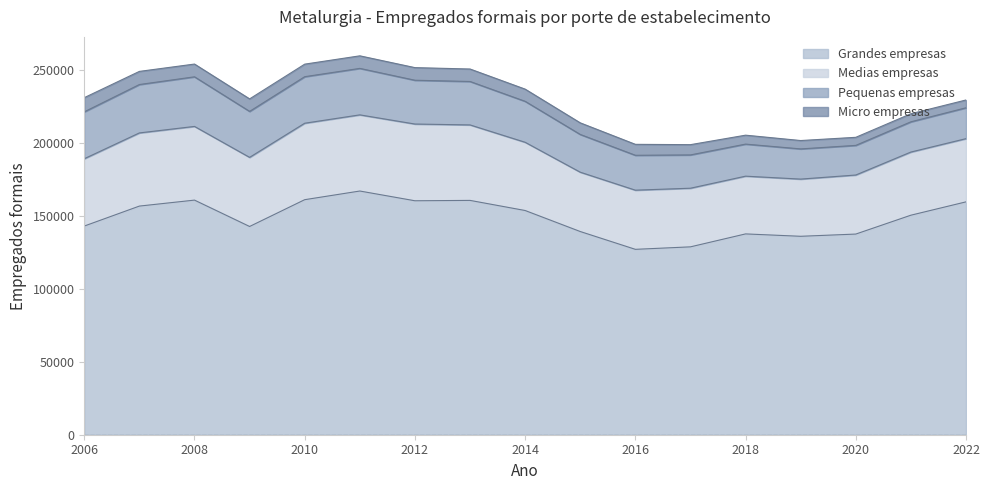

At which category does Medias empresas reach its first local peak?

2008